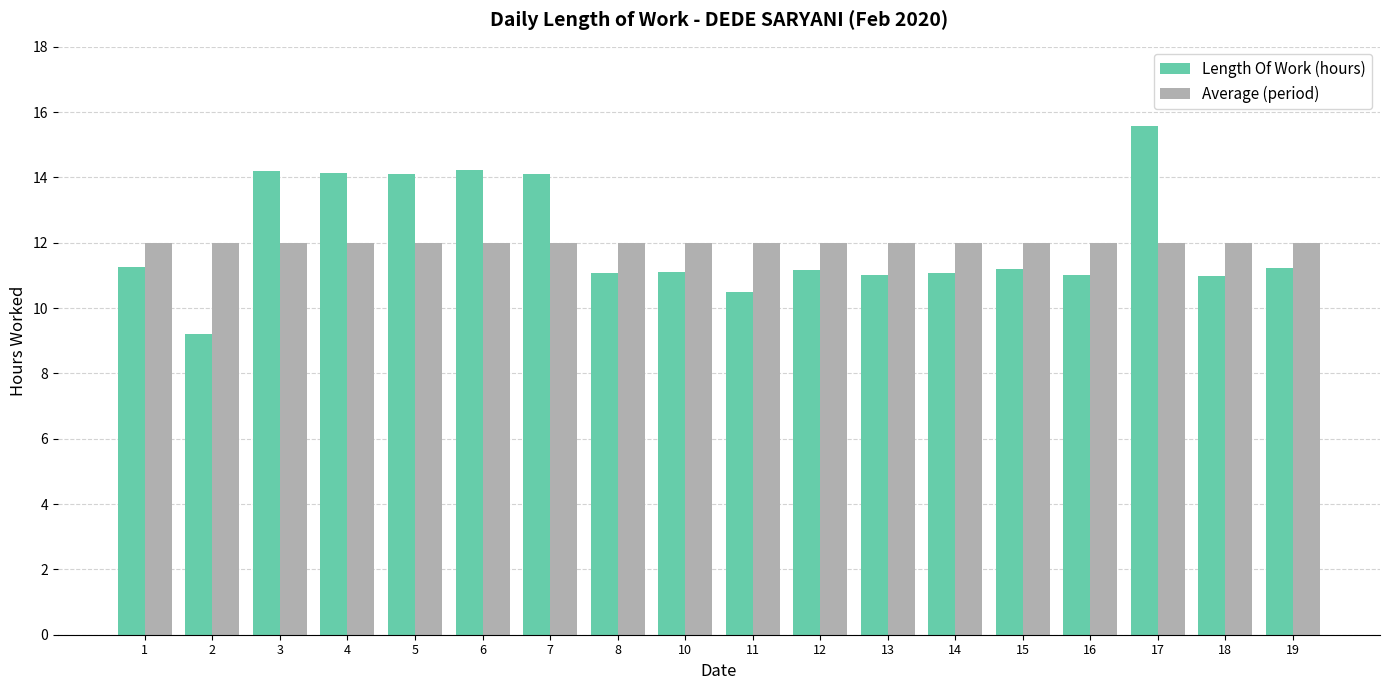

At how many categories does at least one series exceed 13?

6